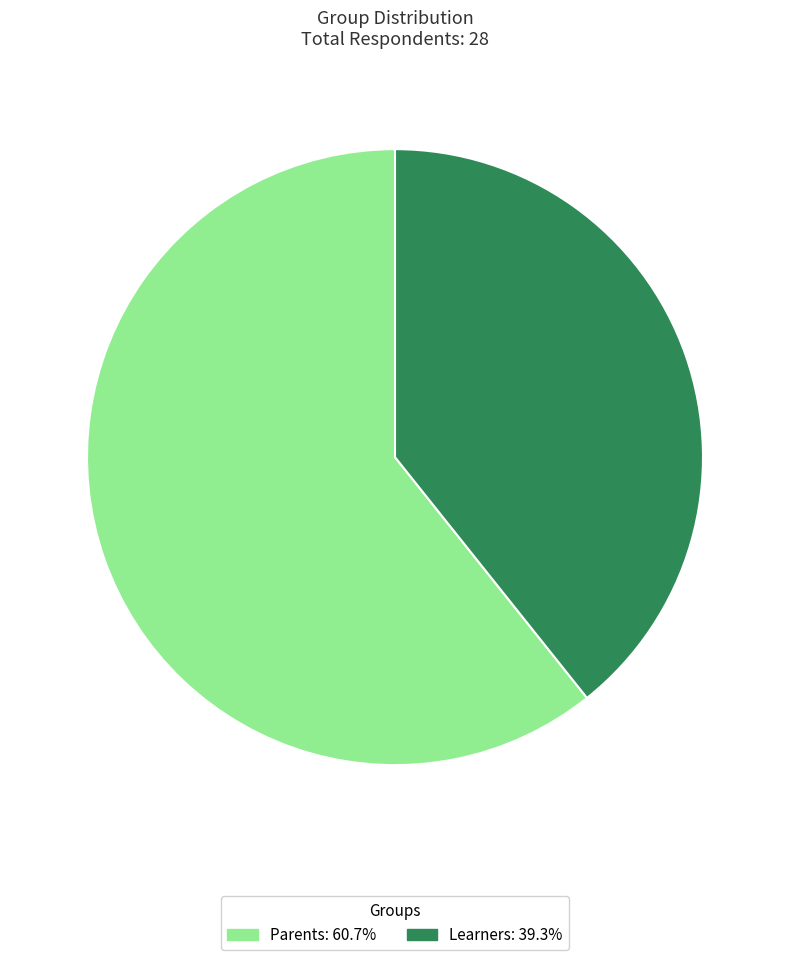

The Learners slice represents 26% of the pie. True or false?

False